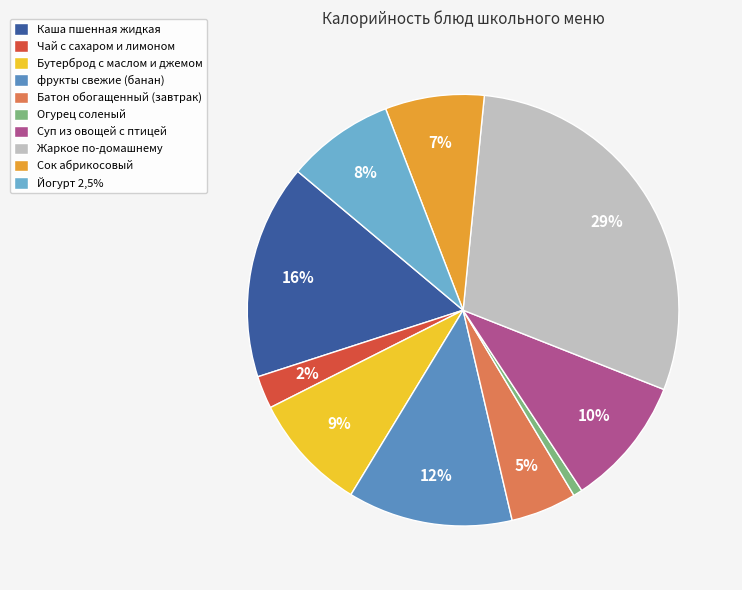

To the nearest percent, what percentage of the pie is Суп из овощей с птицей?

10%